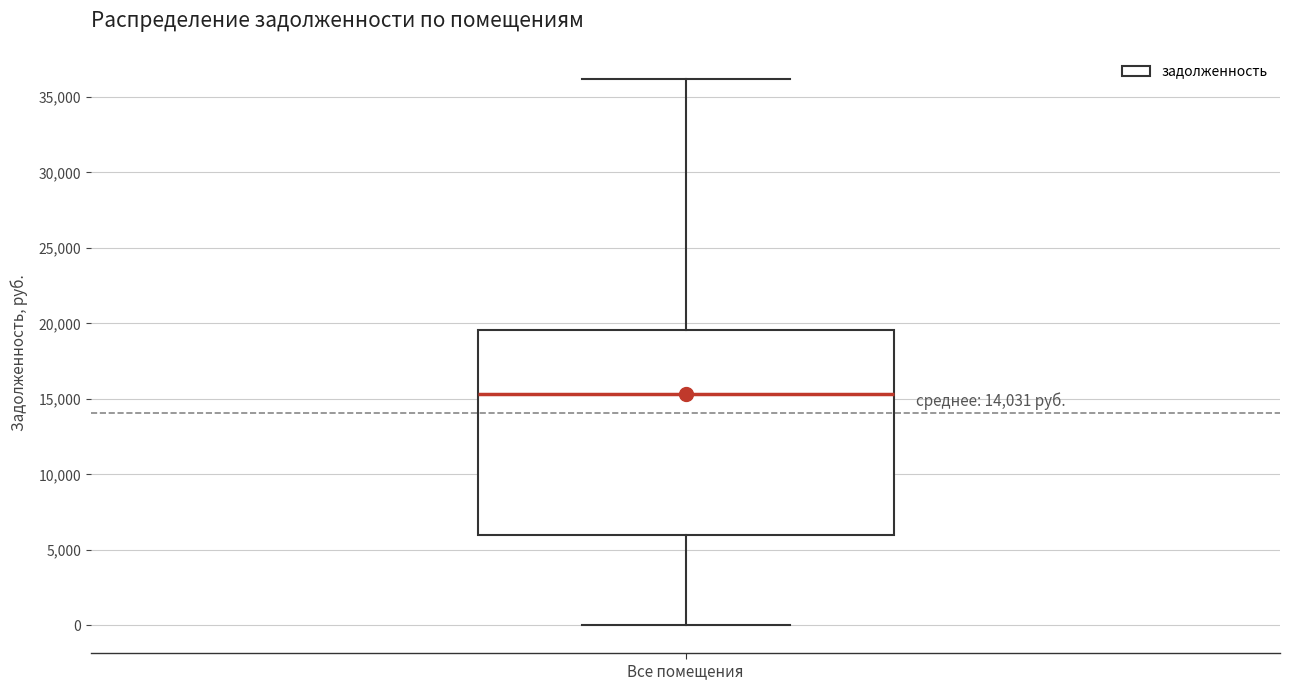

Transcribe this box plot: give where the median line is, the range the box spans, and where the two whiskers end, as read against the y-axis. The values are not printed on the chart, so give them approximately, as read against the axis.

median 15500, box 6000 to 19500, whiskers 0 to 36000